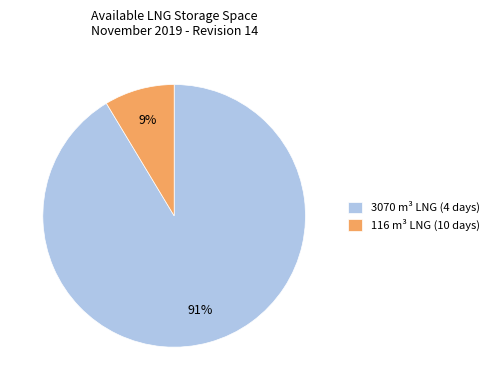

To the nearest percent, what percentage of the pie is 116 m³ LNG (10 days)?

9%